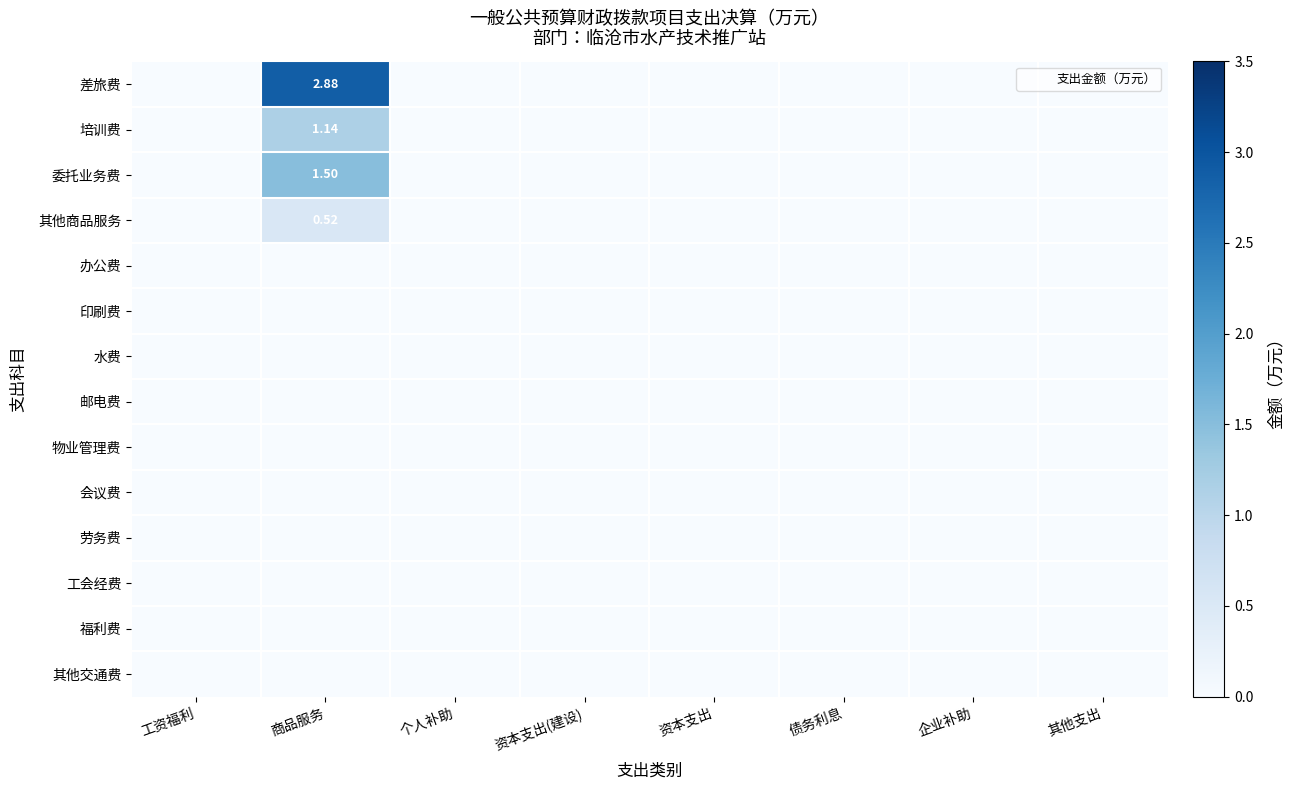

Rank the categories by 委托业务费 value from lowest to highest.

工资福利, 个人补助, 资本支出(建设), 资本支出, 债务利息, 企业补助, 其他支出, 商品服务